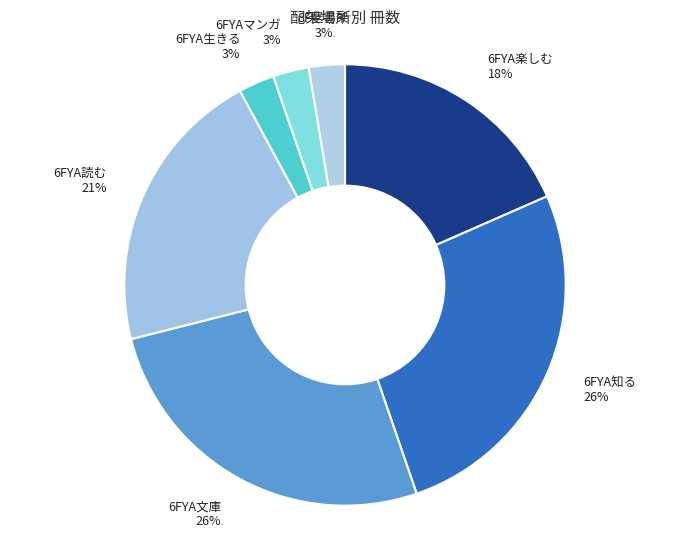

Which category has the smallest portion of the pie?

6FYA生きる